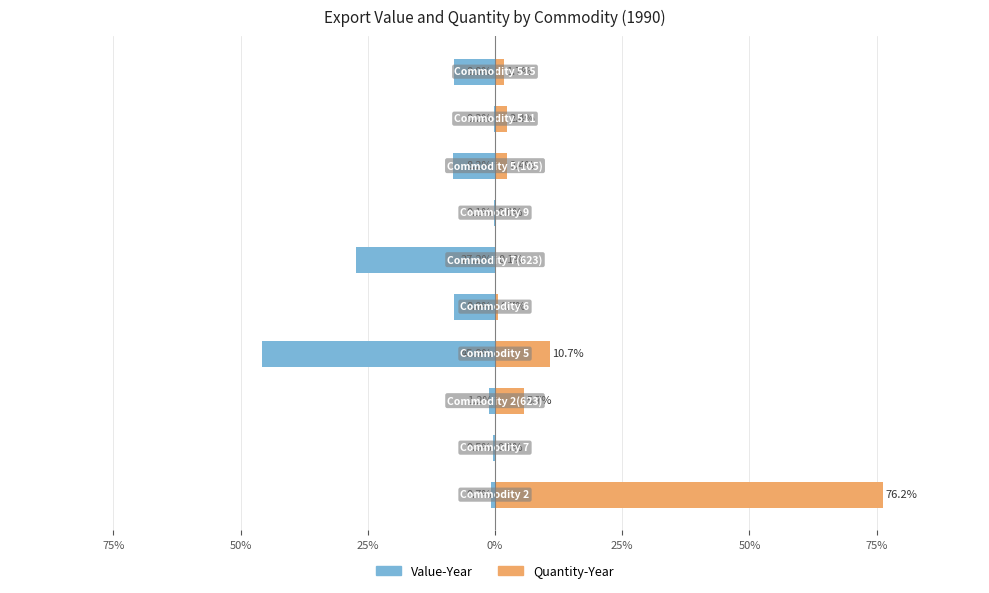

The value of Value-Year at 25% is -49.0. True or false?

False